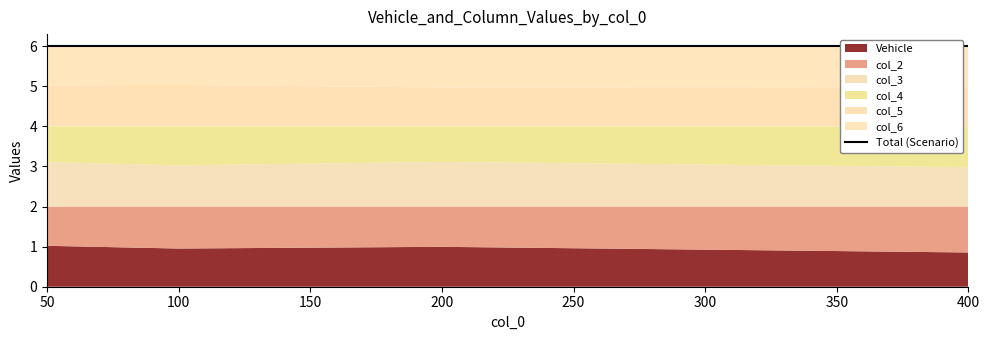

Reading left to right, extract all data points from this chart.

Vehicle: 50=1.0	100=1.0	200=1.0	400=0.9
col_2: 50=1.0	100=1.0	200=1.0	400=1.1
col_3: 50=1.1	100=1.0	200=1.1	400=1.0
col_4: 50=0.9	100=1.0	200=0.9	400=1.0
col_5: 50=1.0	100=1.0	200=1.0	400=1.0
col_6: 50=1.0	100=1.0	200=1.0	400=1.0